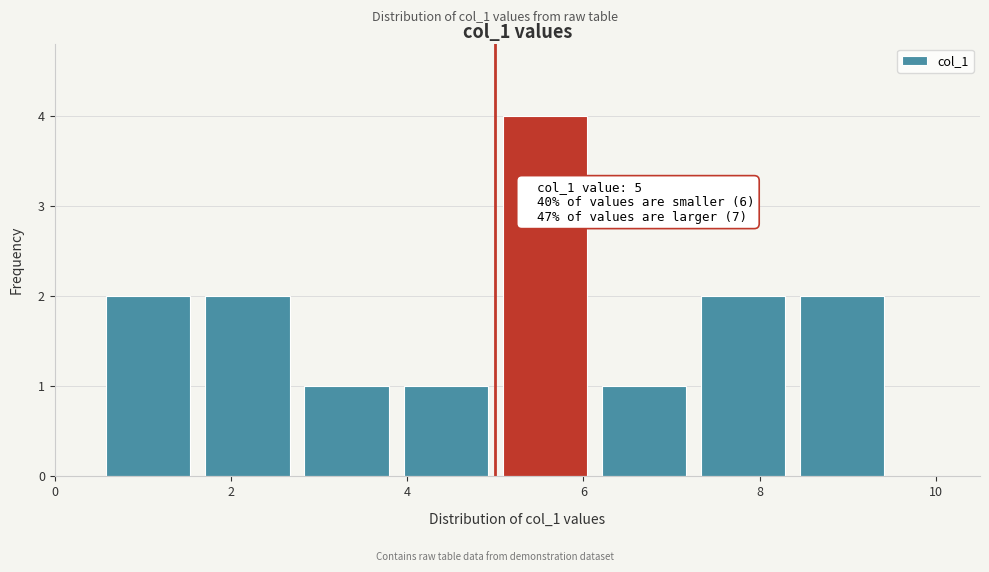

Over which range of the x-axis is the bar tallest?

5.0 to 6.2